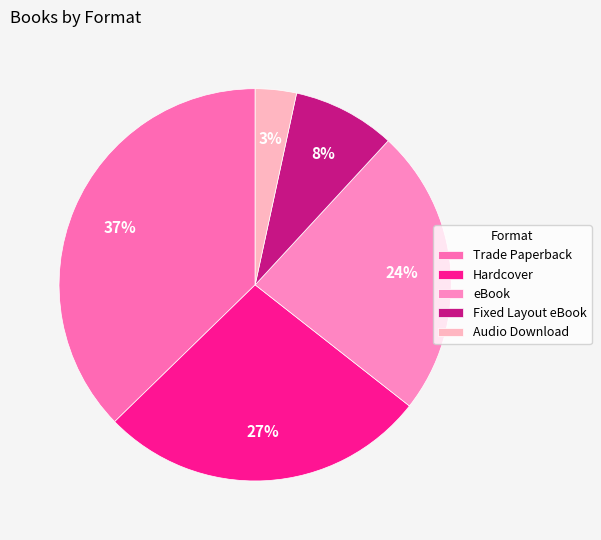

Combined, do Hardcover and Fixed Layout eBook account for over 50%?

No